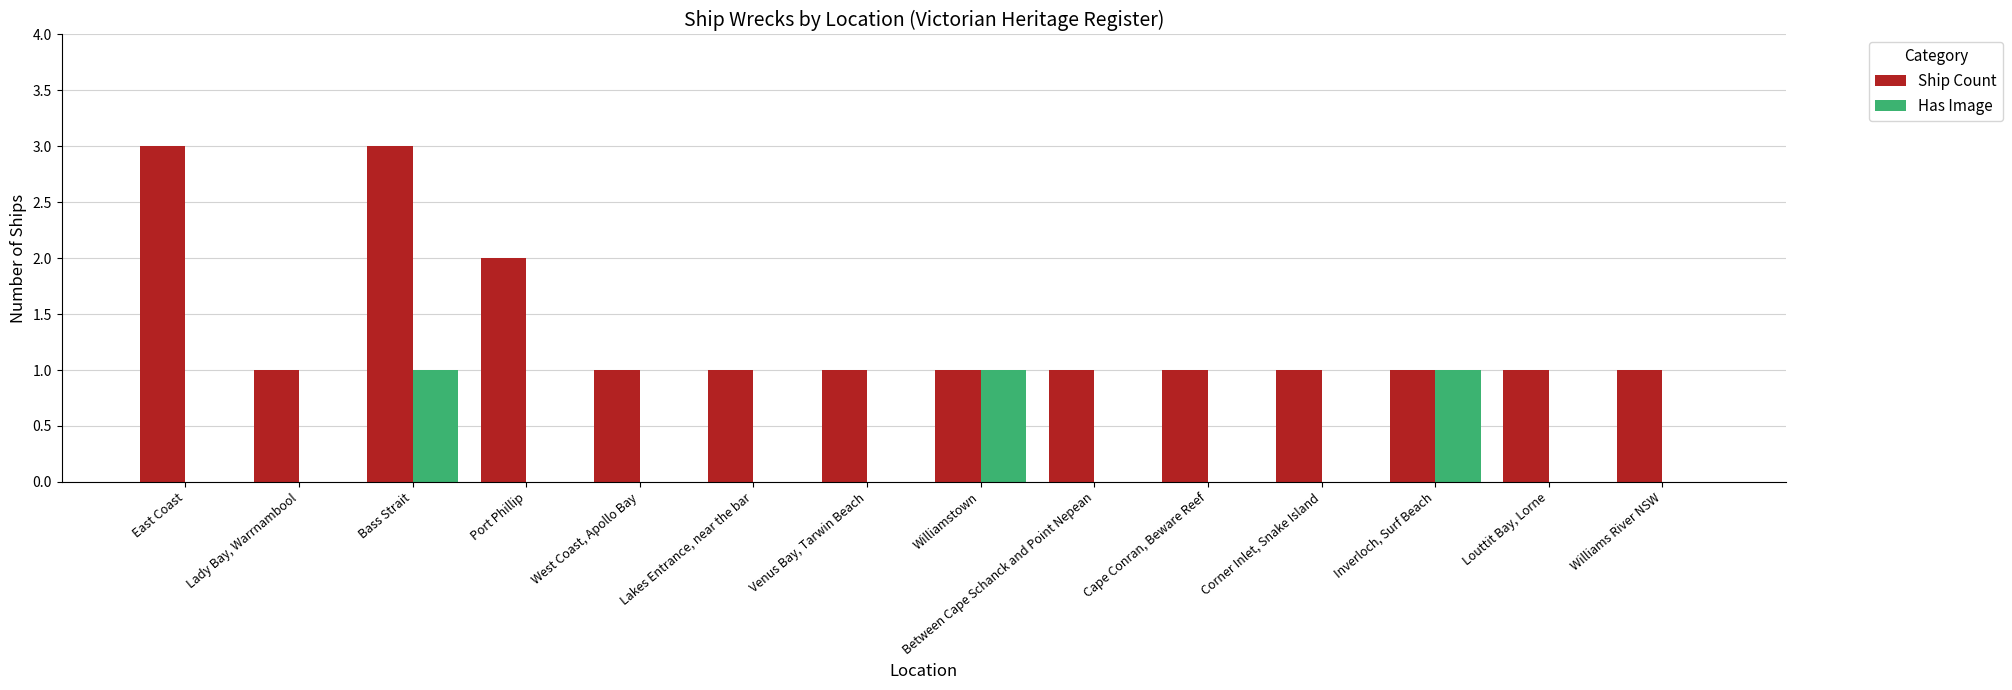

What is the sum of all Ship Count values?

19